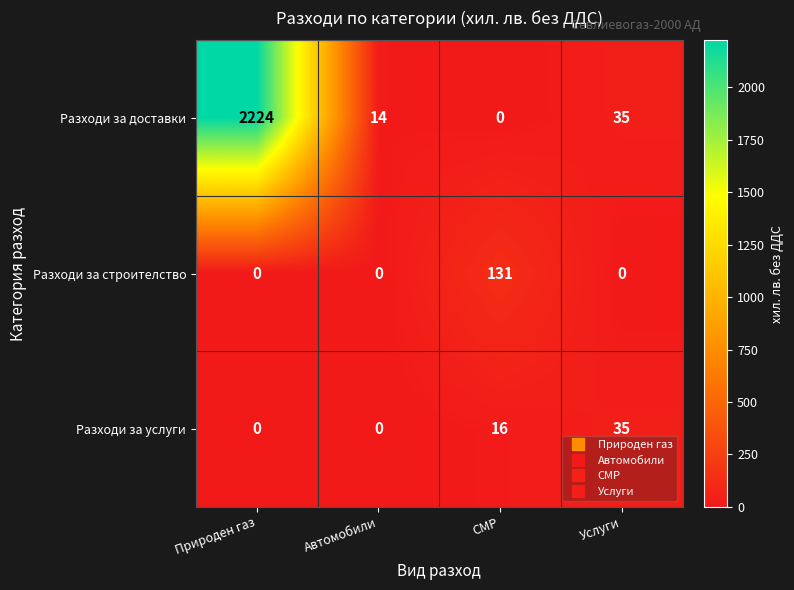

Rank the categories by Разходи за доставки value from lowest to highest.

СМР, Автомобили, Услуги, Природен газ